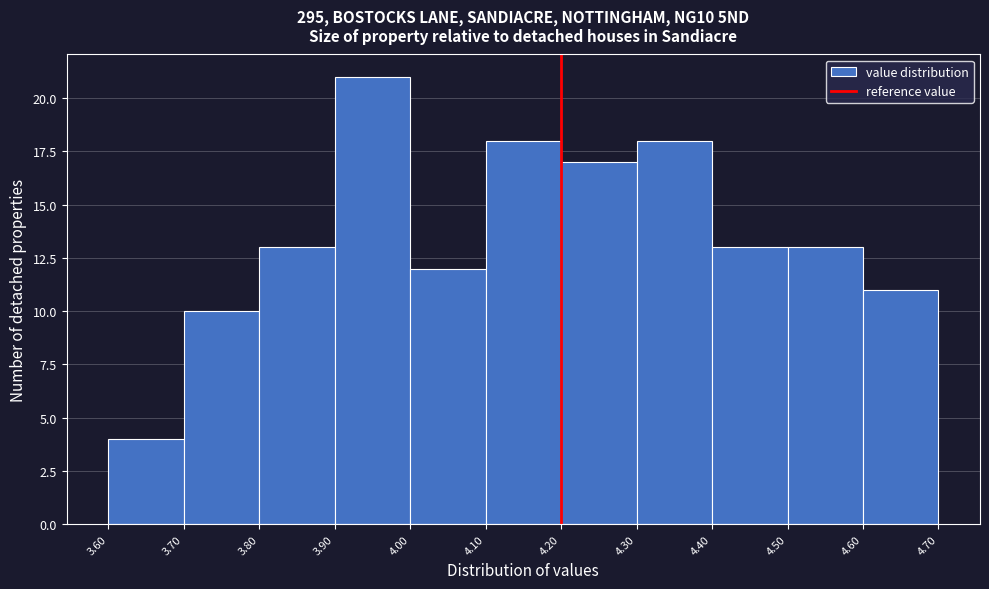

Reading left to right, list every bar in this chart as the range it spans on the x-axis followed by its height. The values are not printed on the chart, so give them approximately, as read against the axis.

3.60 to 3.70: 4
3.70 to 3.80: 10
3.80 to 3.90: 13
3.90 to 4.00: 21
4.00 to 4.10: 12
4.10 to 4.20: 18
4.20 to 4.30: 17
4.30 to 4.40: 18
4.40 to 4.50: 13
4.50 to 4.60: 13
4.60 to 4.70: 11